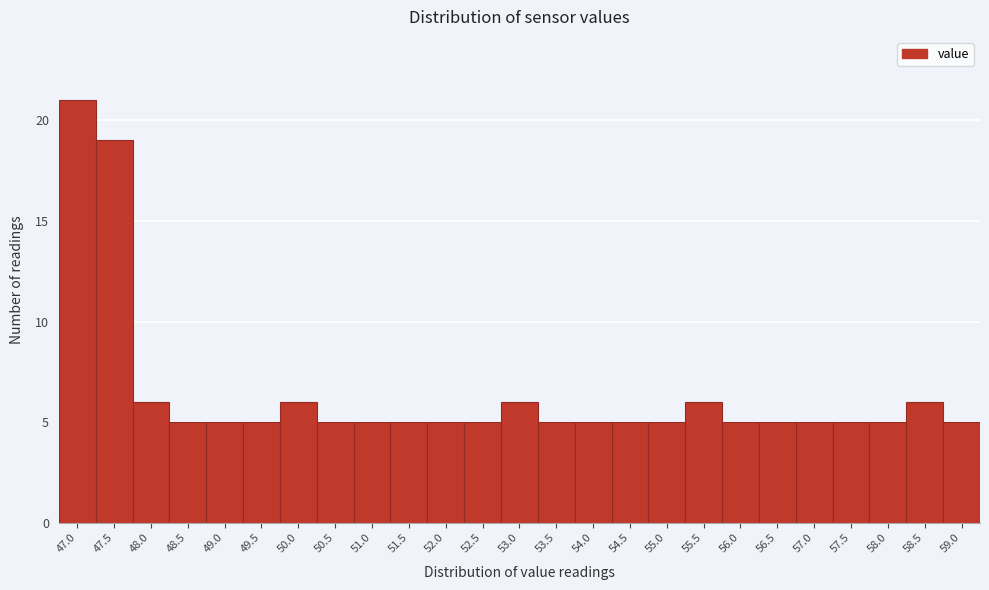

Reading left to right, extract all data points from this chart.

47.0=21	47.5=19	48.0=6	48.5=5	49.0=5	49.5=5	50.0=6	50.5=5	51.0=5	51.5=5	52.0=5	52.5=5	53.0=6	53.5=5	54.0=5	54.5=5	55.0=5	55.5=6	56.0=5	56.5=5	57.0=5	57.5=5	58.0=5	58.5=6	59.0=5